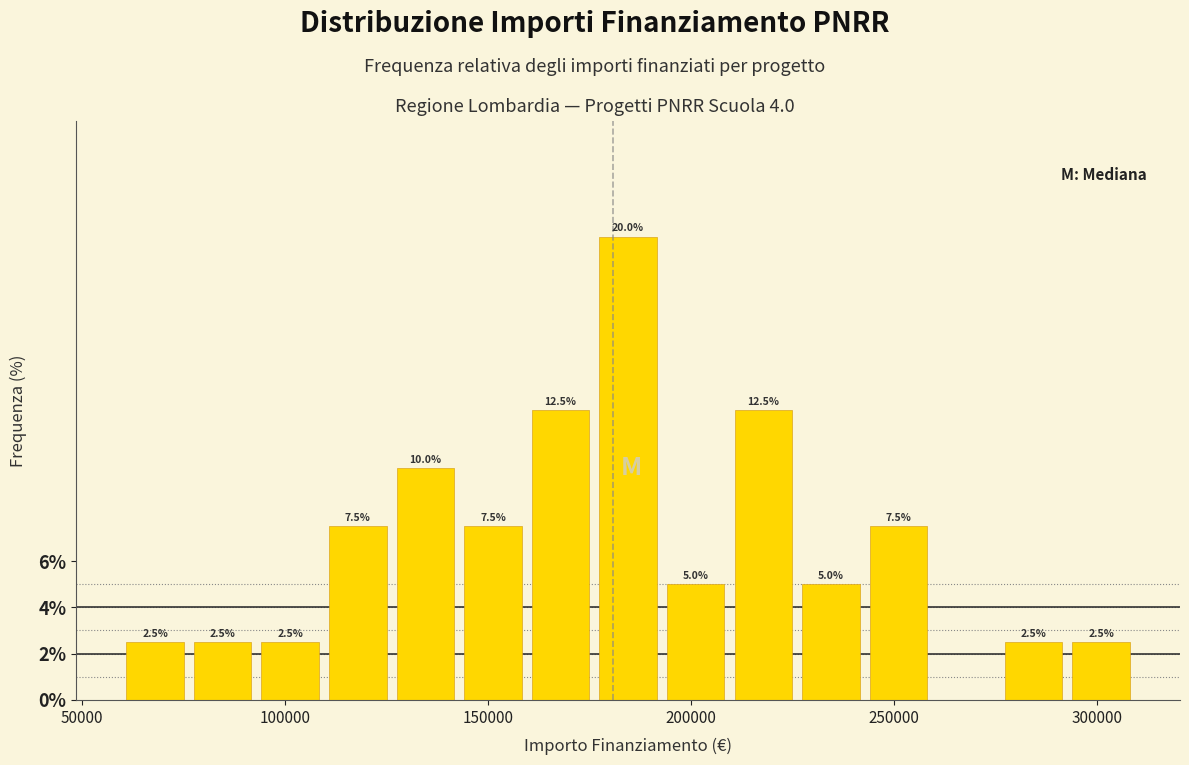

Read against the x-axis, roughly where is the centre of the tallest bar?

185000